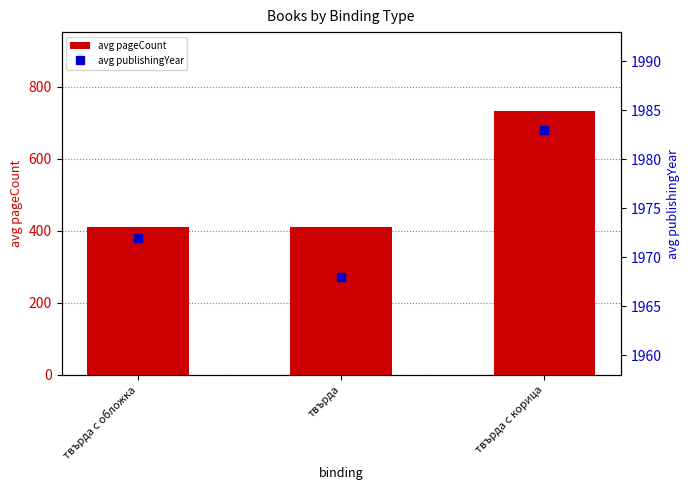

Count the avg pageCount values in the range 410 to 732.

3